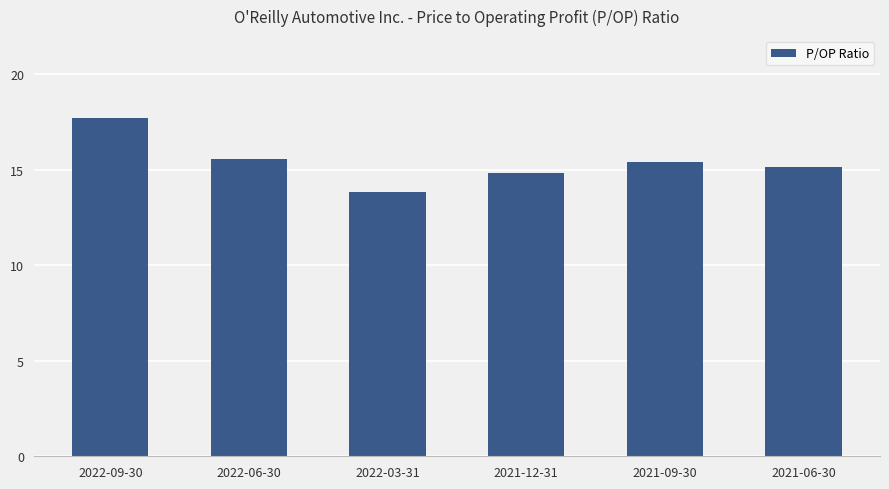

What is the label of the 2nd bar from the right?

2021-09-30